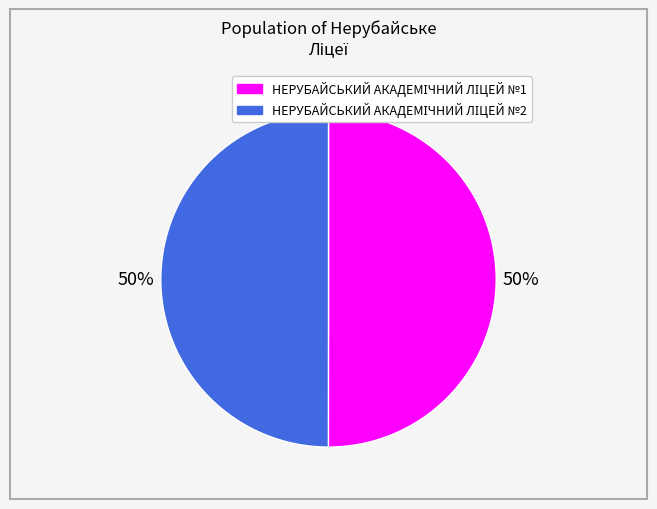

To the nearest percent, what is the average slice percentage?

50%